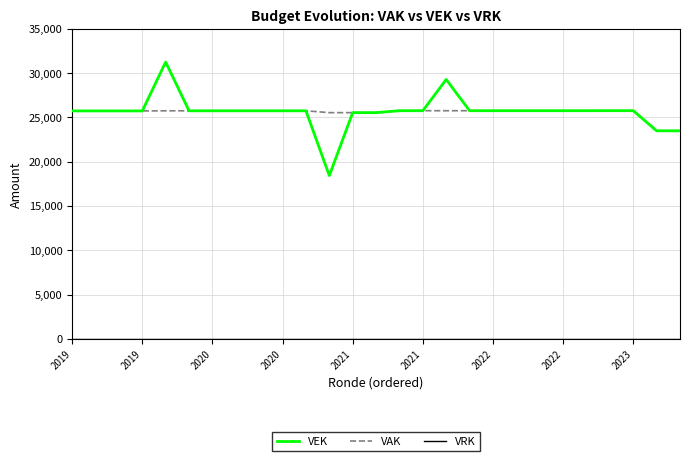

What is the highest value of the VEK series?

31256